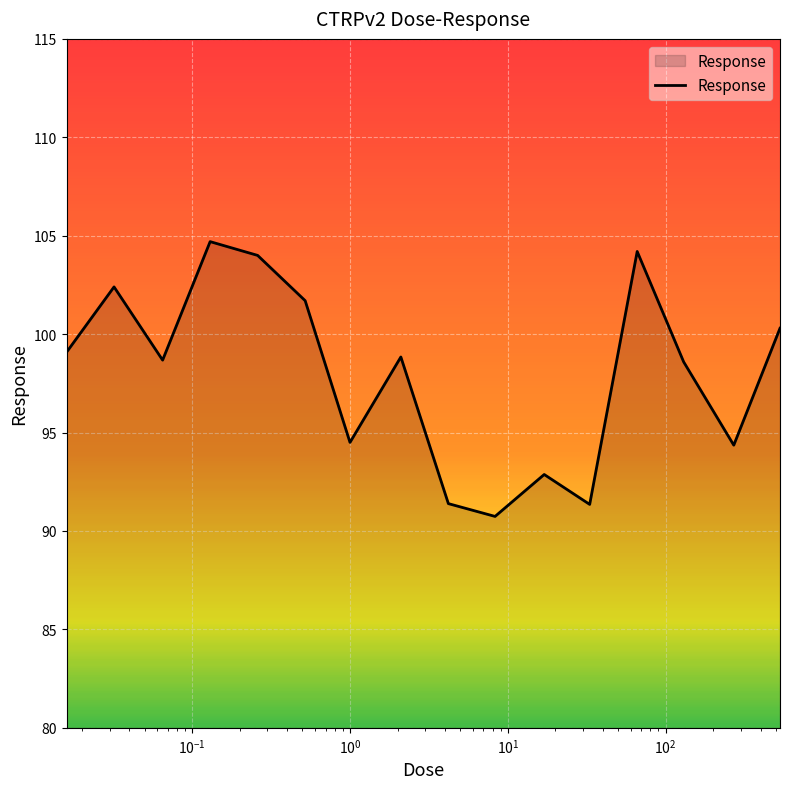

What is the maximum value shown in the chart?

104.7